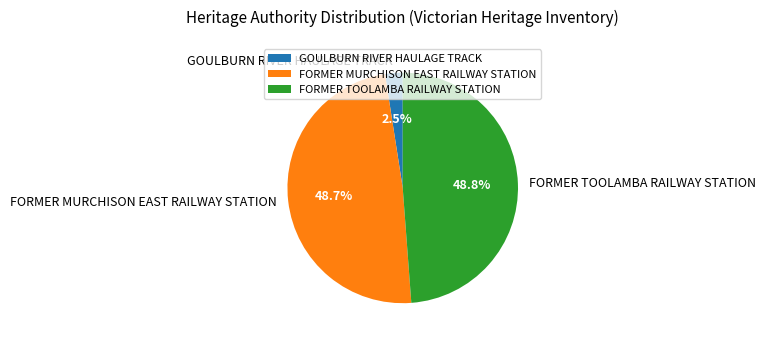

Does FORMER TOOLAMBA RAILWAY STATION account for over 50% of the chart?

No